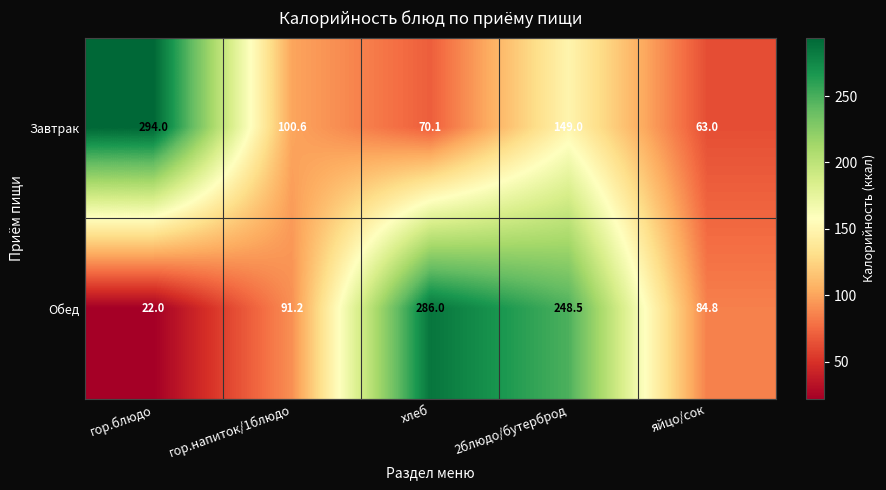

What is the total value across all series at яйцо/сок?

147.8